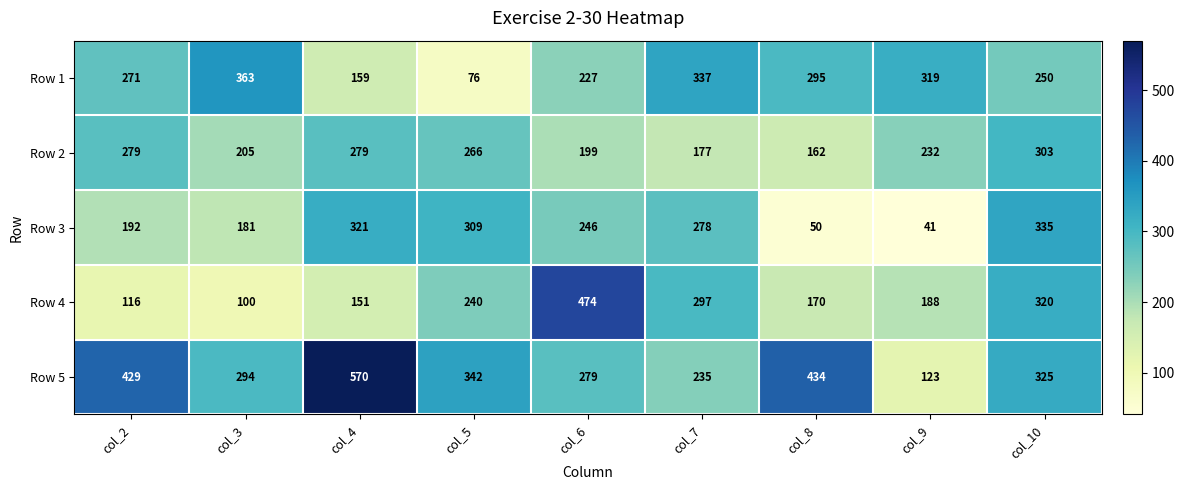

Which series has the largest total across all categories?

Row 5